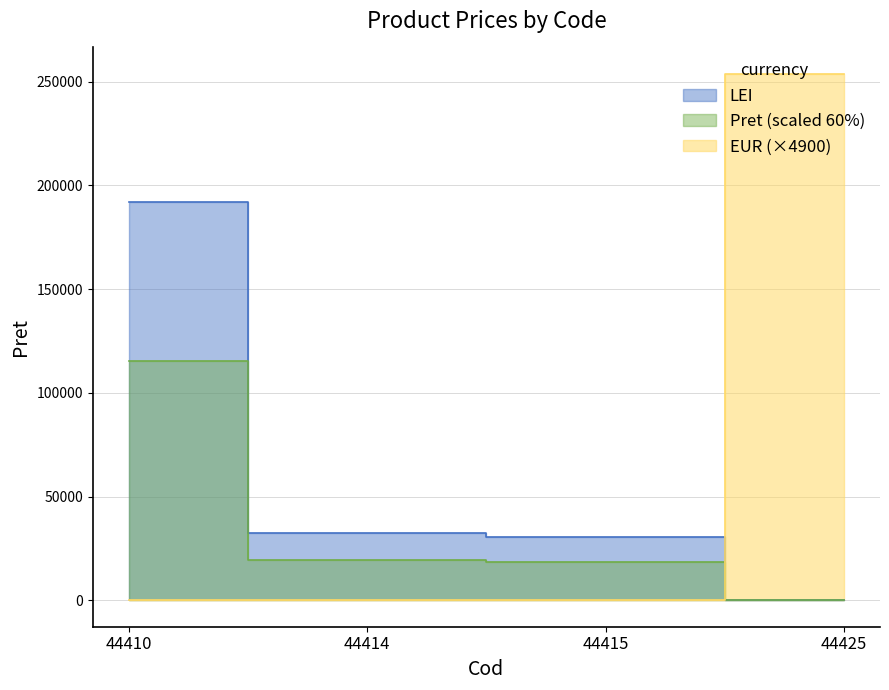

Rank the categories by value from highest to lowest.

44410, 44414, 44415, 44425